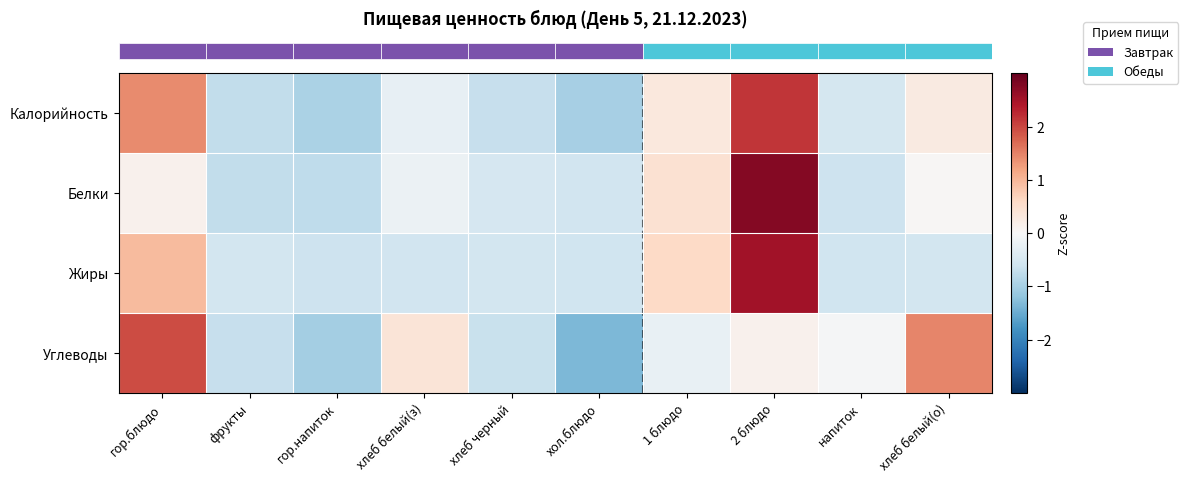

At how many categories does at least one series exceed 0?

5